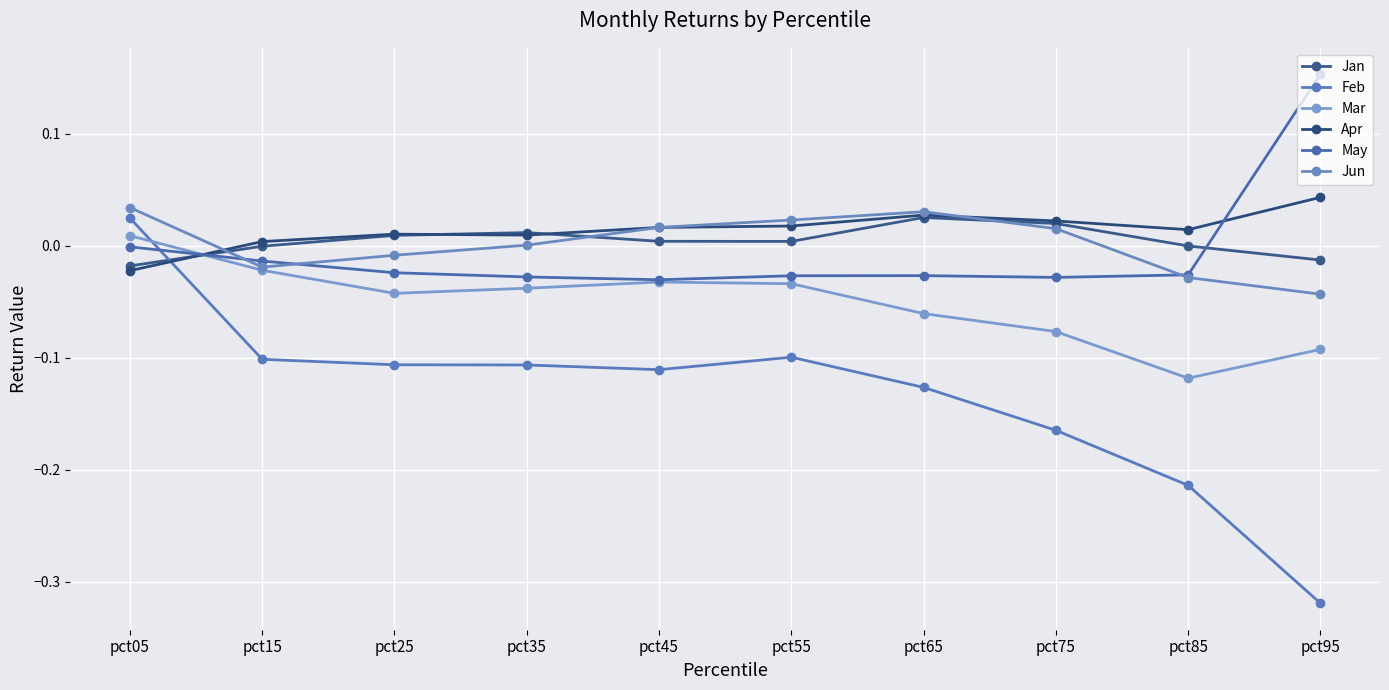

The value of May at pct65 is -0.0. True or false?

True